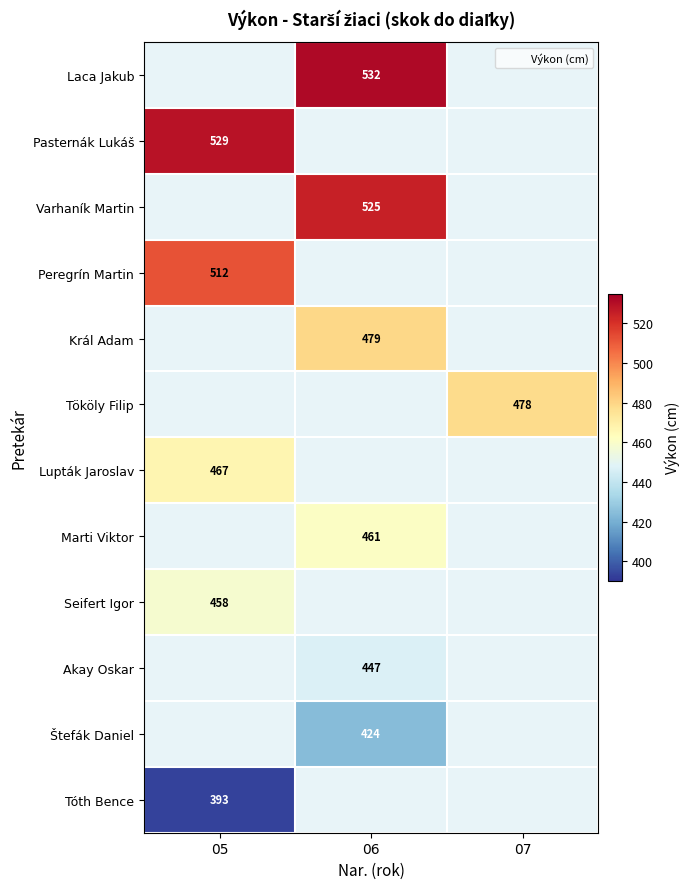

At how many categories does at least one series exceed 333?

3